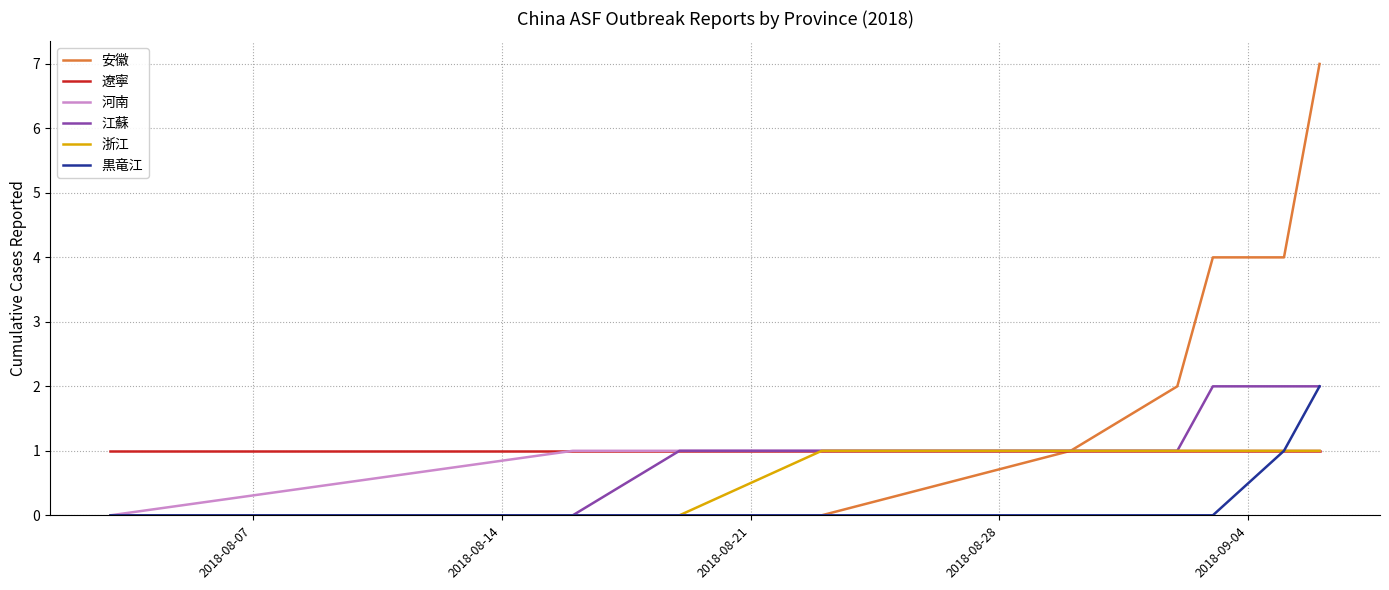

Which series has the largest total across all categories?

安徽